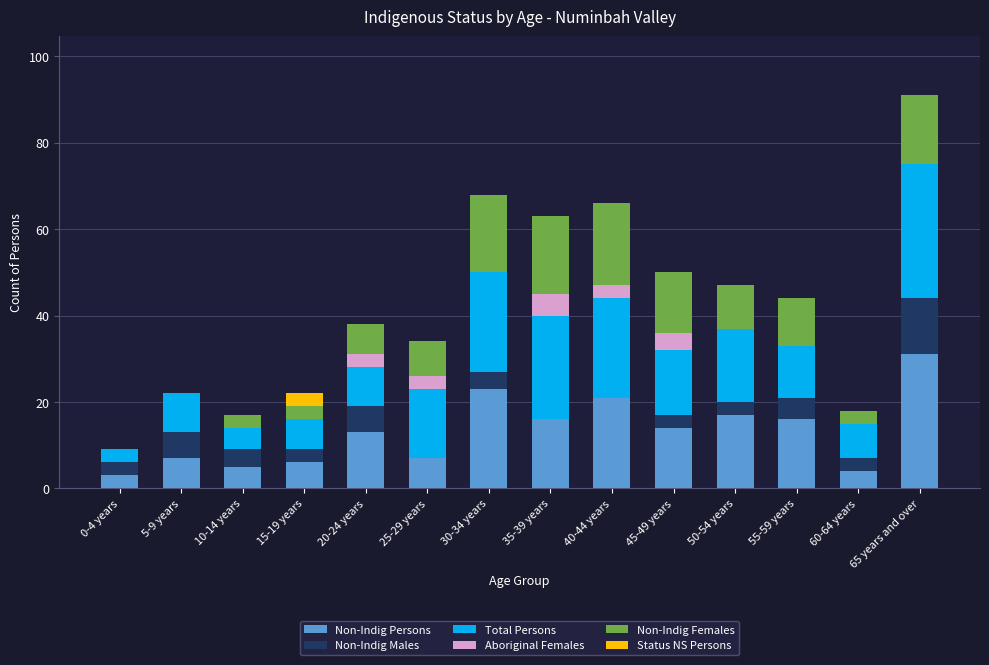

The value of Non-Indig Persons at 5-9 years is 7. True or false?

True